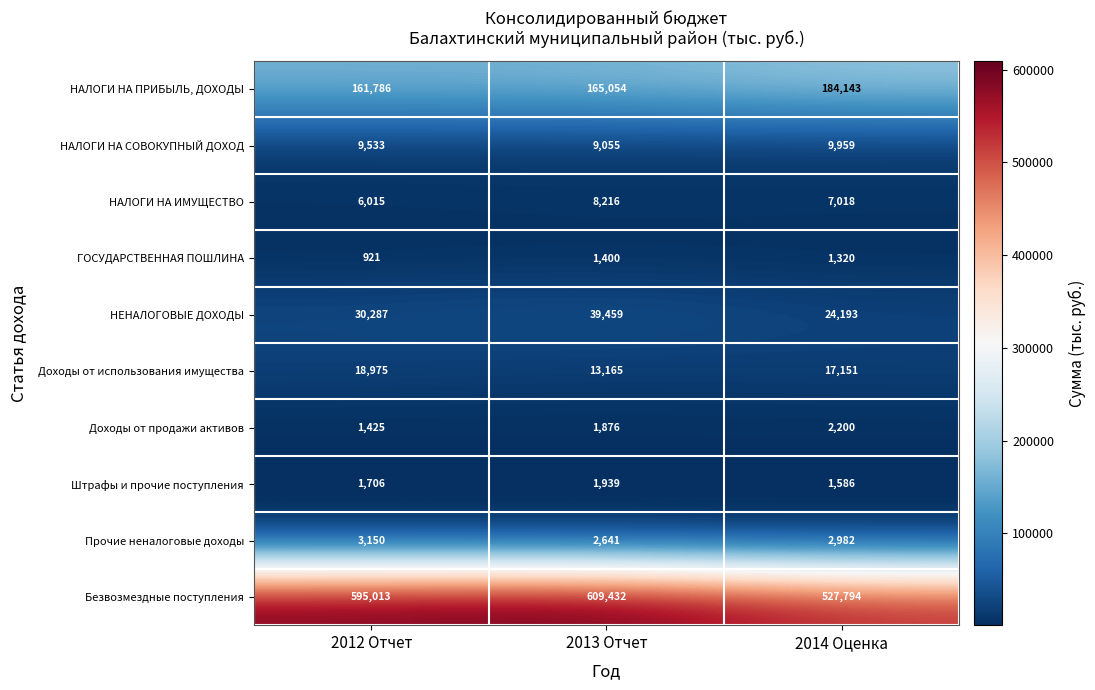

The Безвозмездные поступления series shows 135718 at 2012 Отчет. True or false?

False